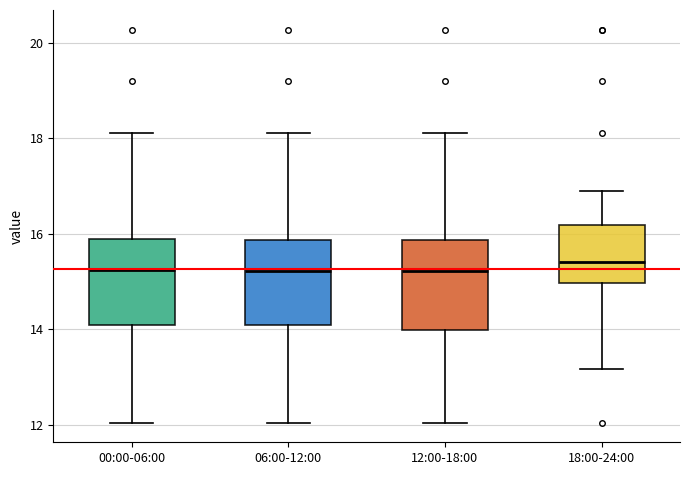

Where does the median line of the box for 12:00-18:00 sit on the y-axis? The values are not printed on the chart, so give them approximately, as read against the axis.

15.2